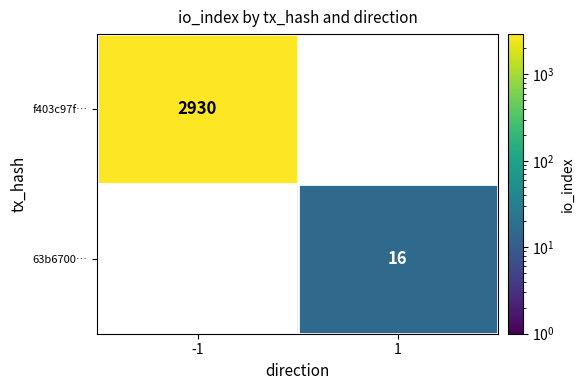

At how many categories does at least one series exceed 63?

1